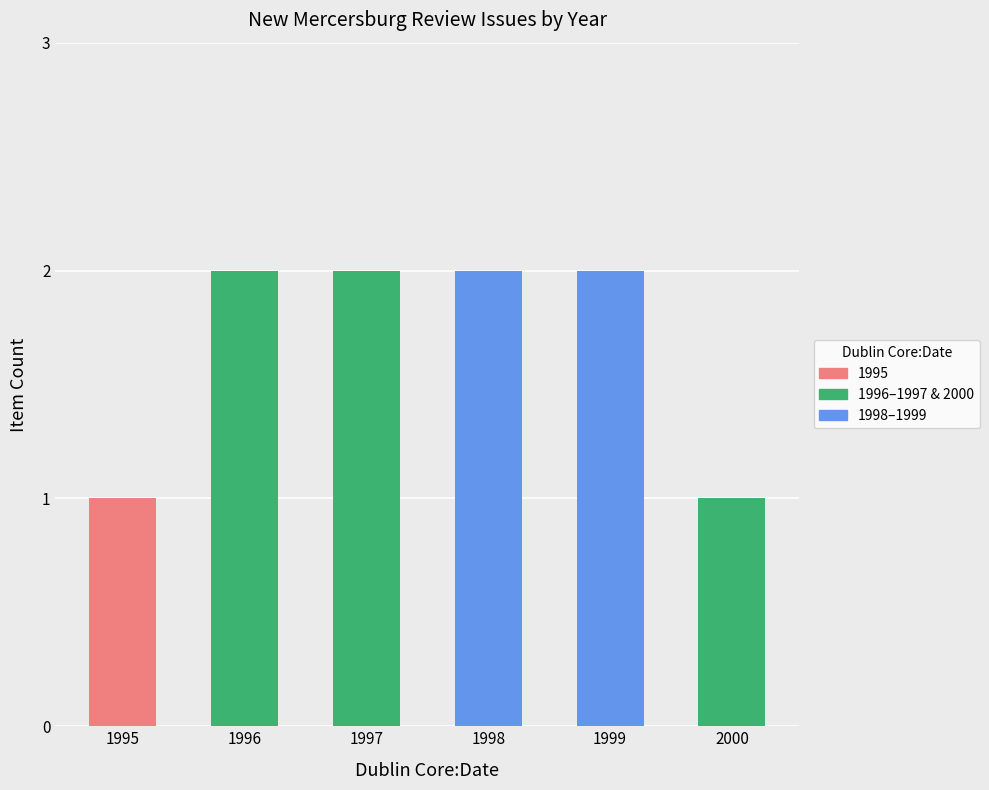

Are the bars grouped side by side (vs. stacked)?

No